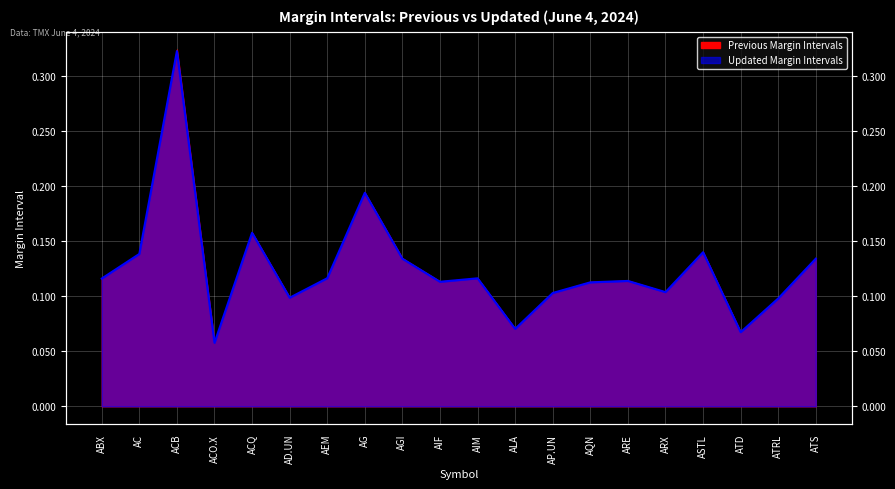

What value does the data have at AEM?

0.1